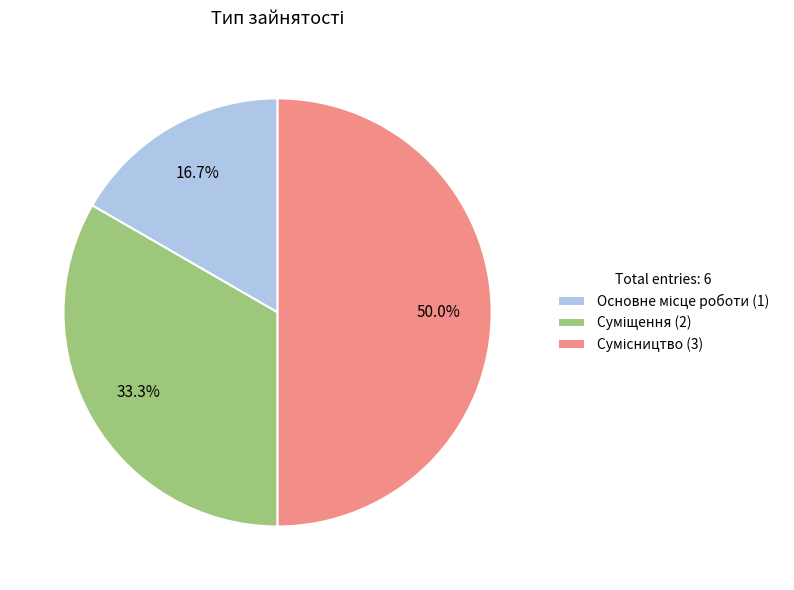

To the nearest percent, what percentage of the pie is Сумісництво?

50%